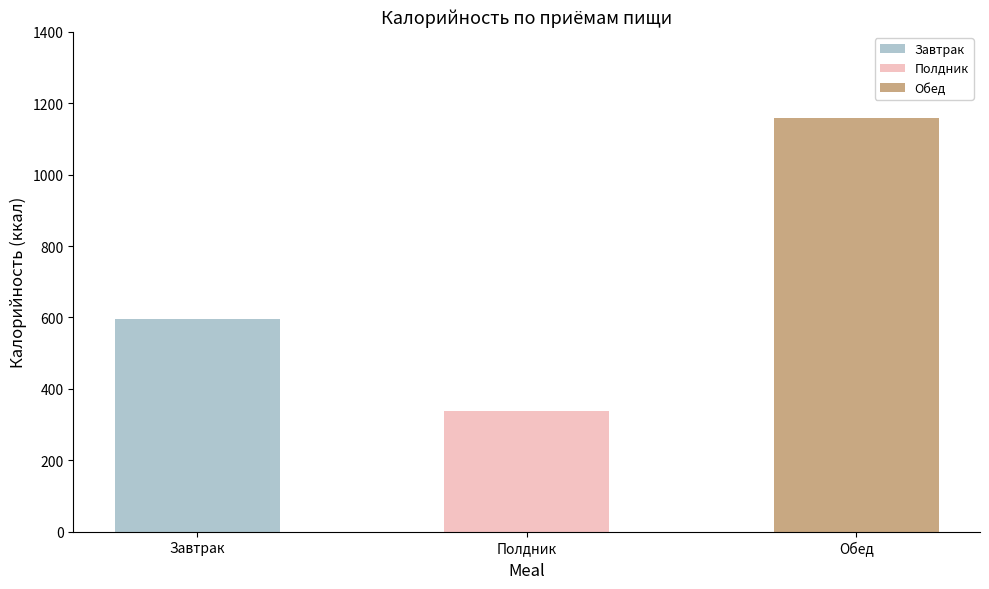

What is the sum of all Завтрак values?

596.4